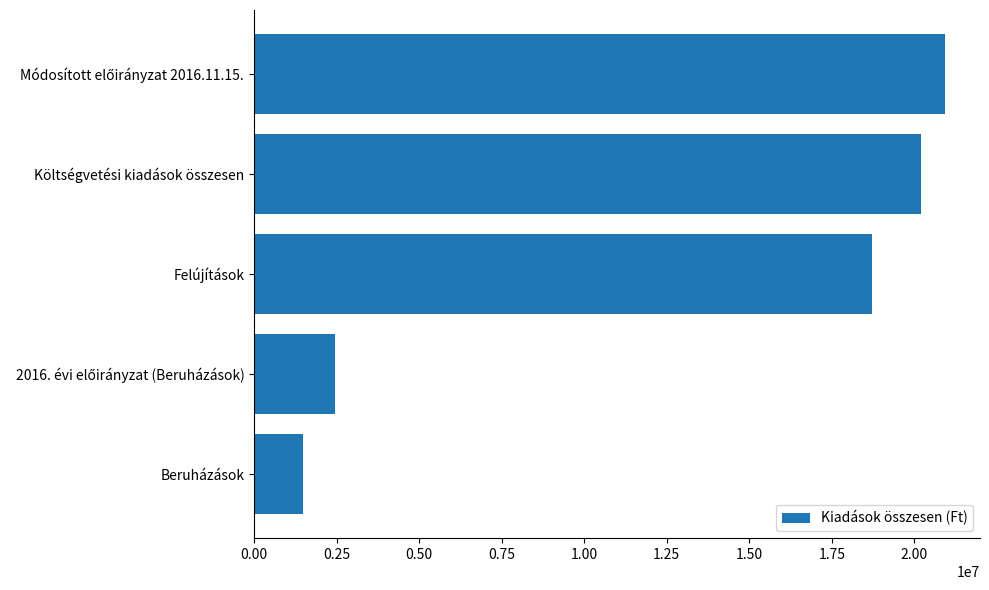

What is the average value?

12762332